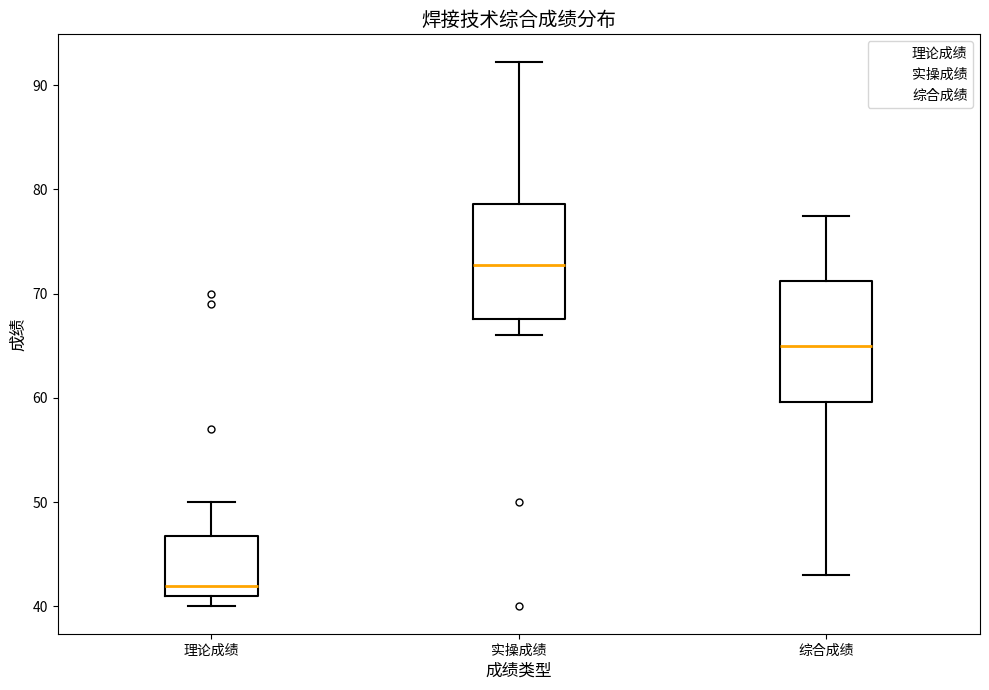

Where does the lower whisker of the box for 综合成绩 end on the y-axis? The values are not printed on the chart, so give them approximately, as read against the axis.

43